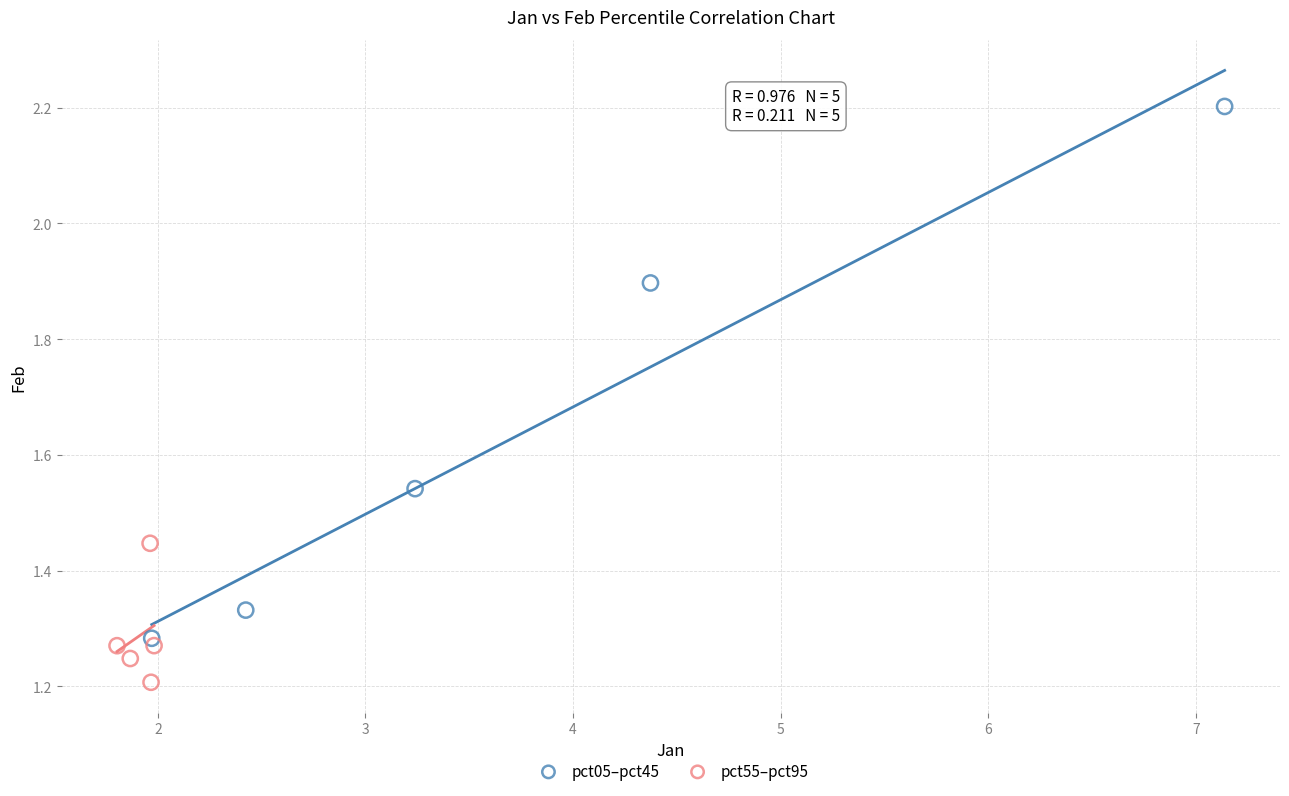

Which series contains the lowest Y value?

pct55–pct95